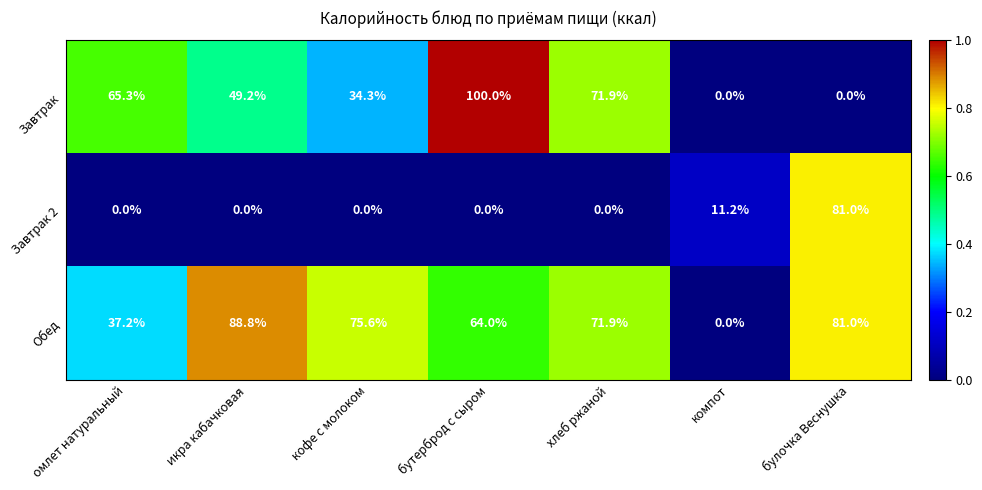

List the series in order of their peak value, lowest first.

Завтрак 2, Обед, Завтрак